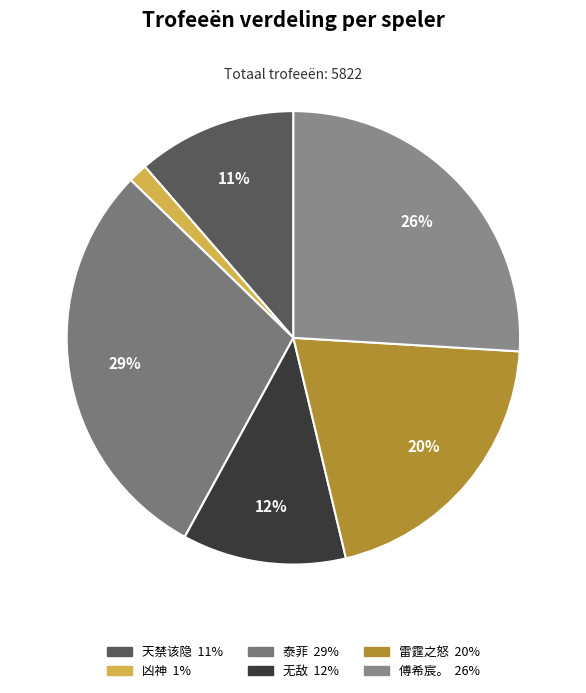

Count the number of slices in the pie.

6